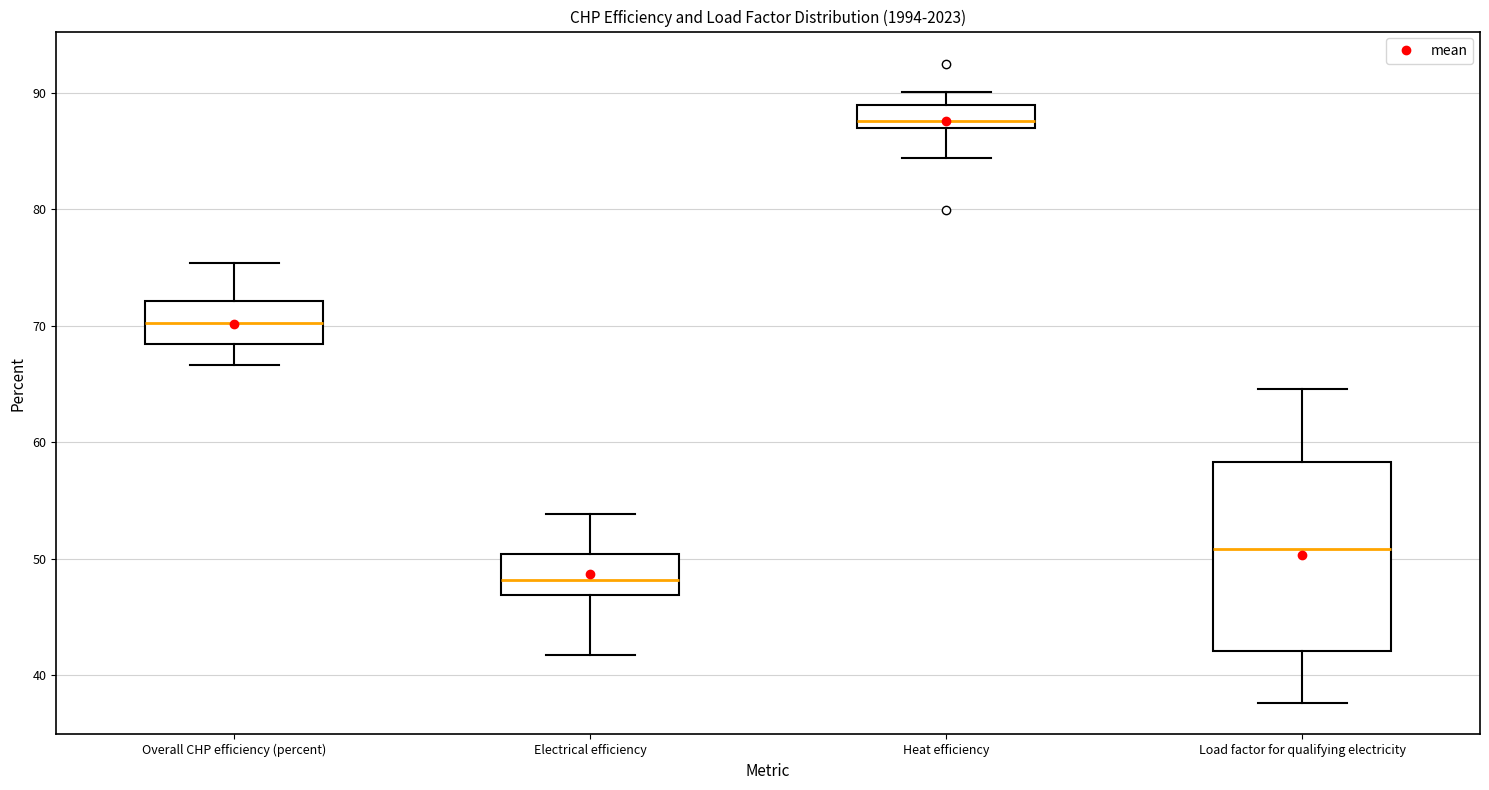

Reading left to right, transcribe this box plot: for each box, give where its median line is, the range the box spans, and where its two whiskers end, as read against the y-axis. The values are not printed on the chart, so give them approximately, as read against the axis.

Overall CHP efficiency (percent): median 70, box 68 to 72, whiskers 67 to 75
Electrical efficiency: median 48, box 47 to 50, whiskers 42 to 54
Heat efficiency: median 88, box 87 to 89, whiskers 84 to 90
Load factor for qualifying electricity: median 51, box 42 to 58, whiskers 38 to 65